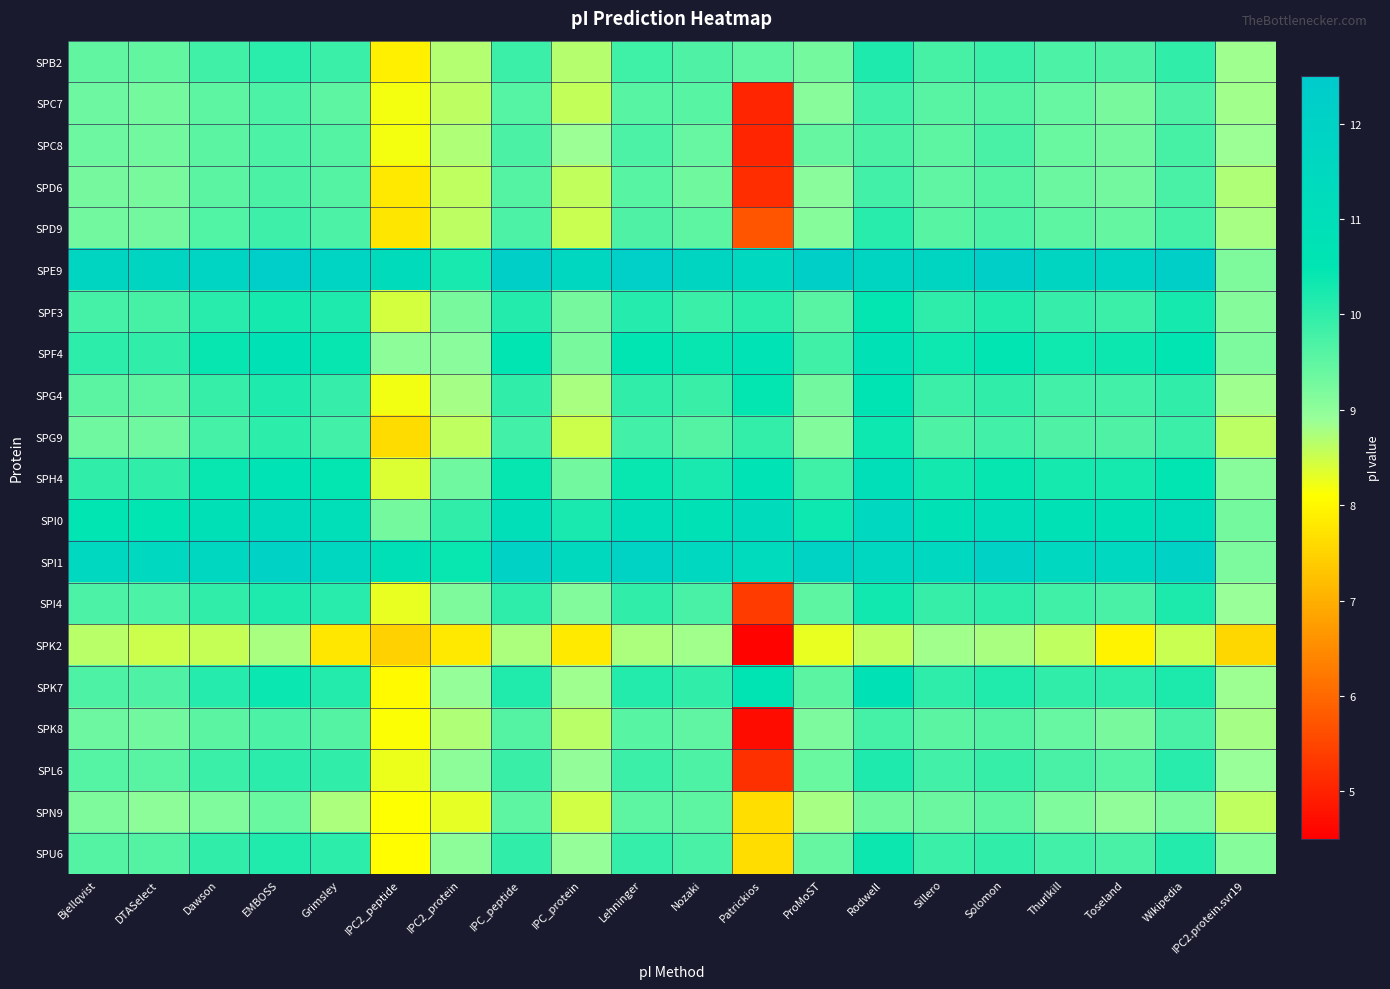

What is the smallest value displayed?

4.6